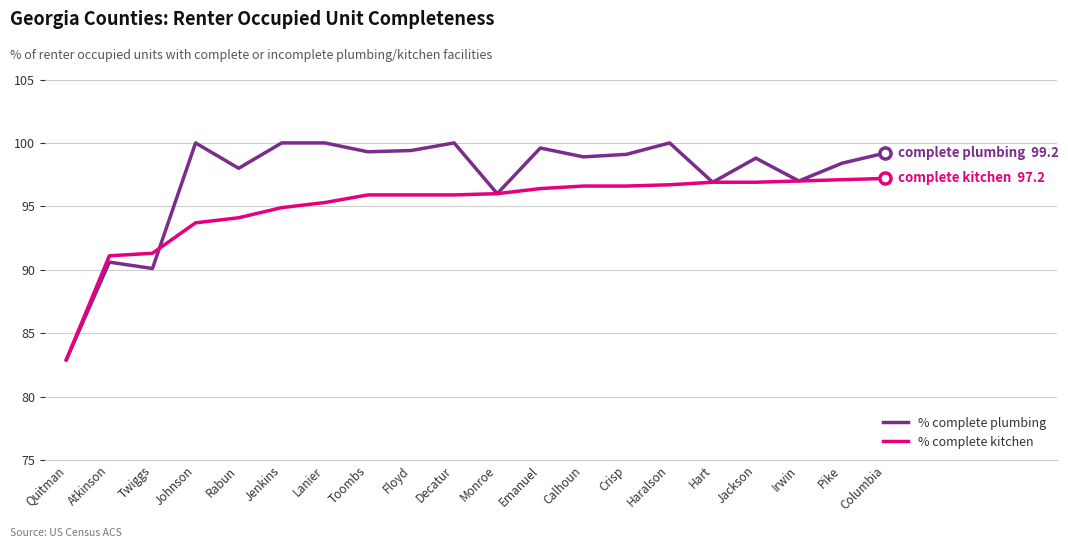

What position from the right is Johnson?

17